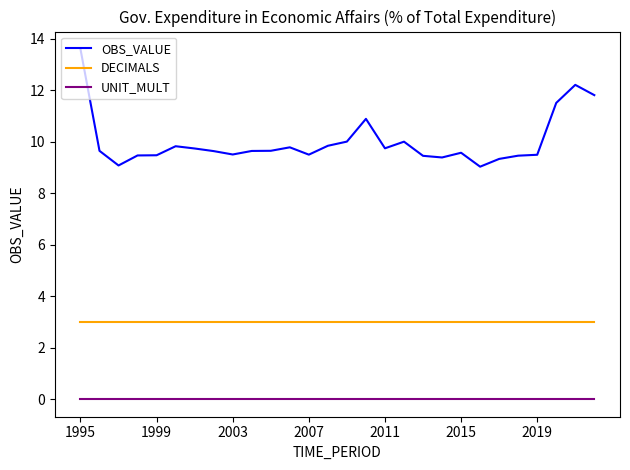

List the series in order of their peak value, highest first.

OBS_VALUE, DECIMALS, UNIT_MULT